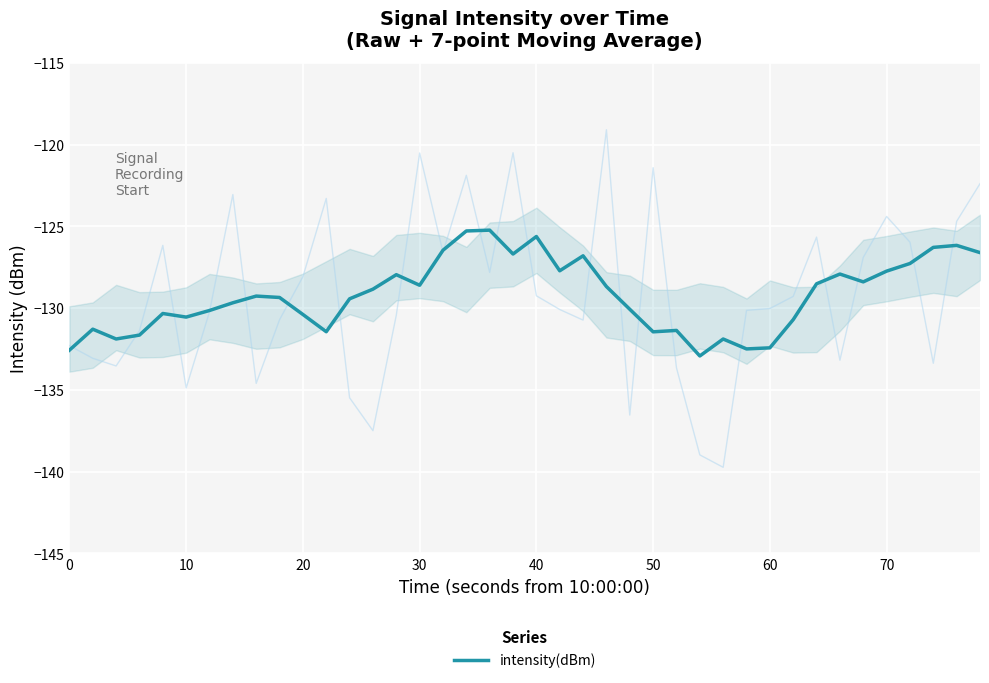

How many series are shown in this chart?

1